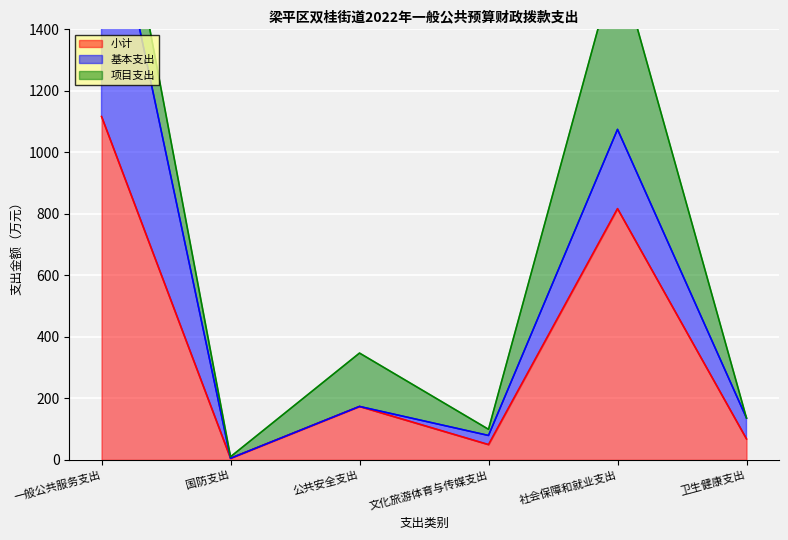

What is the value of the 项目支出 point at the 2nd from the left?

5.0